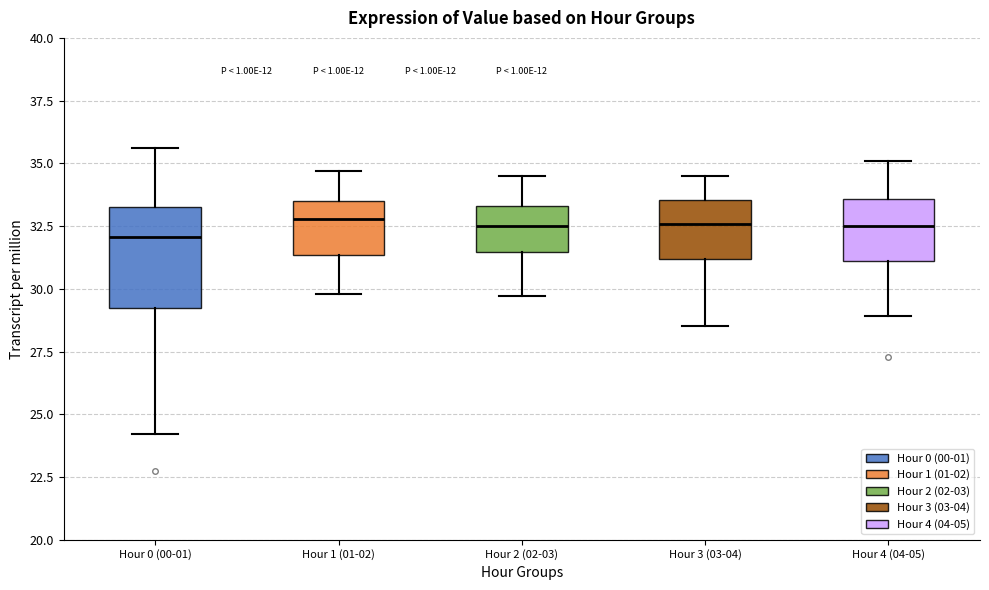

Comparing the boxes themselves (not the whiskers), which one is the tallest?

Hour 0 (00-01)